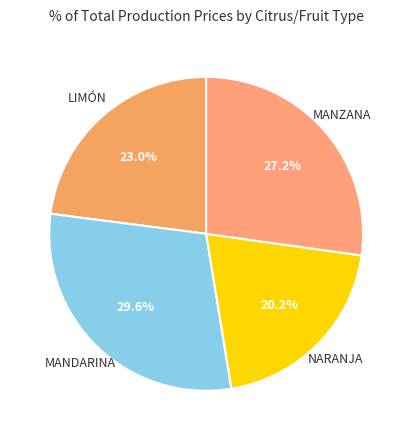

Which slice is the smallest?

NARANJA